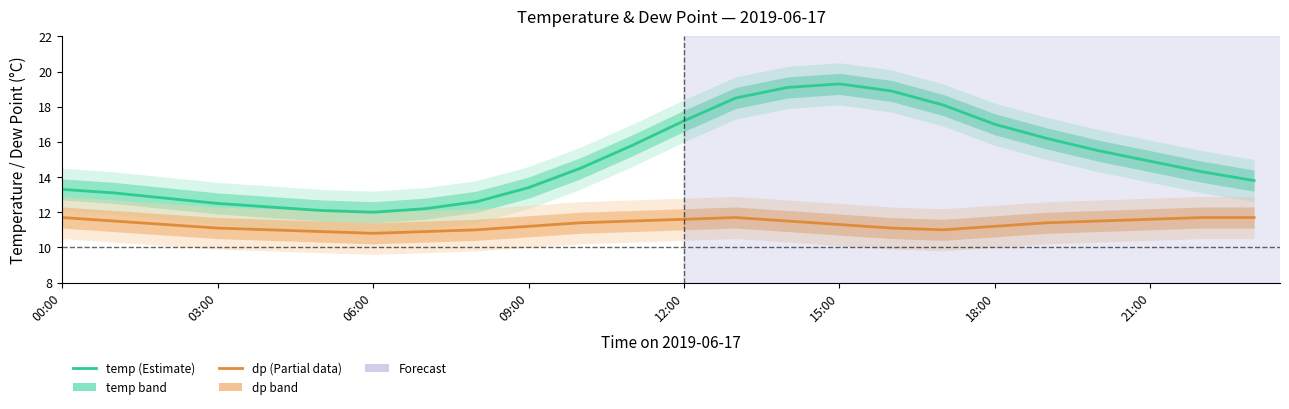

Reading right to left, what are all the values shown in this chart?

temp: 13.8	14.3	14.9	15.5	16.2	17.0	18.1	18.9	19.3	19.1	18.5	17.2	15.8	14.5	13.4	12.6	12.2	12.0	12.1	12.3	12.5	12.8	13.1	13.3
dp: 11.7	11.7	11.6	11.5	11.4	11.2	11.0	11.1	11.3	11.5	11.7	11.6	11.5	11.4	11.2	11.0	10.9	10.8	10.9	11.0	11.1	11.3	11.5	11.7